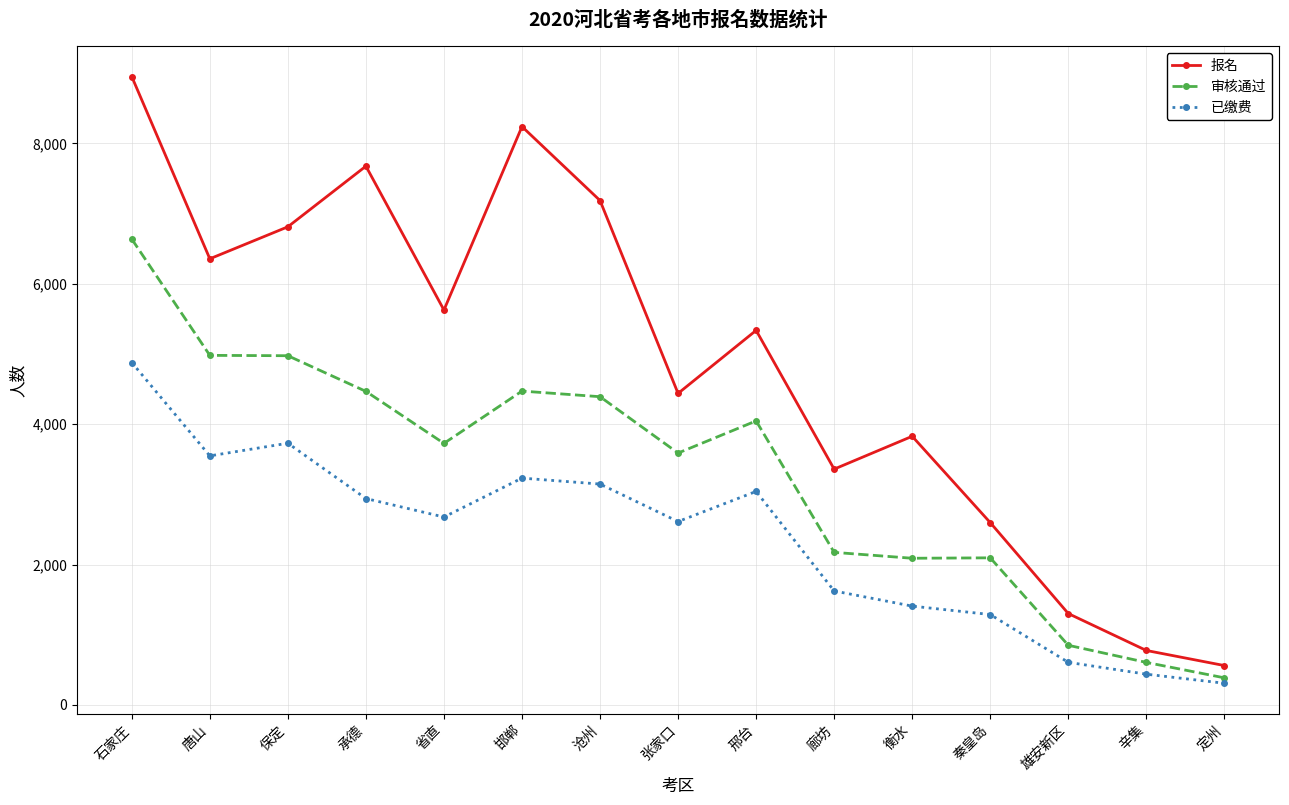

Read the 审核通过 value at 邢台.

4046